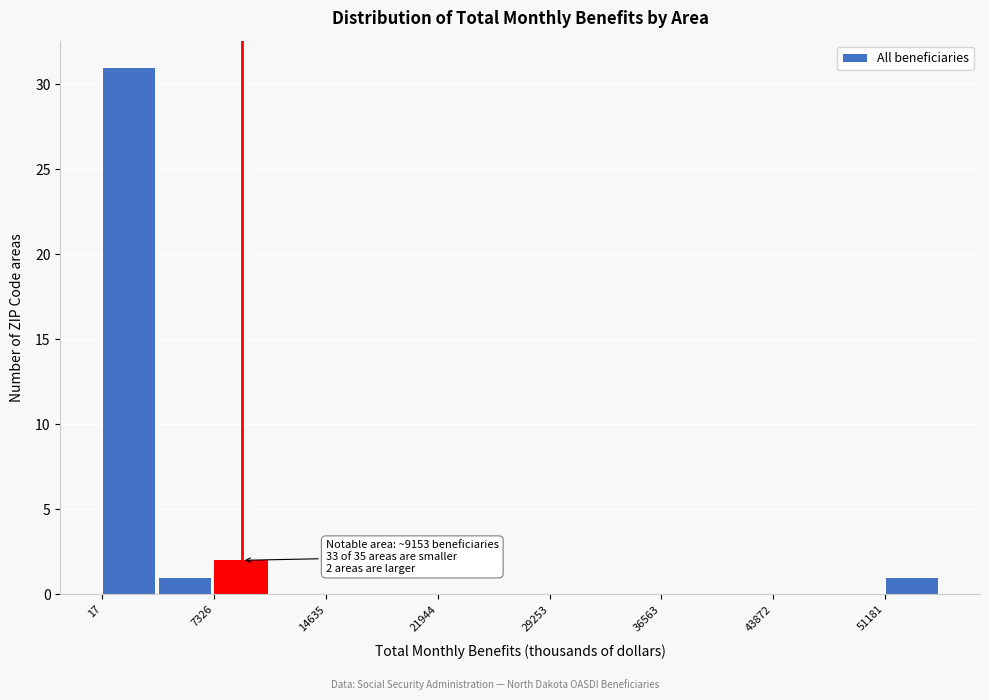

Around what value on the x-axis is the tallest bar? Give the approximate position of its centre, as read against the axis.

2000